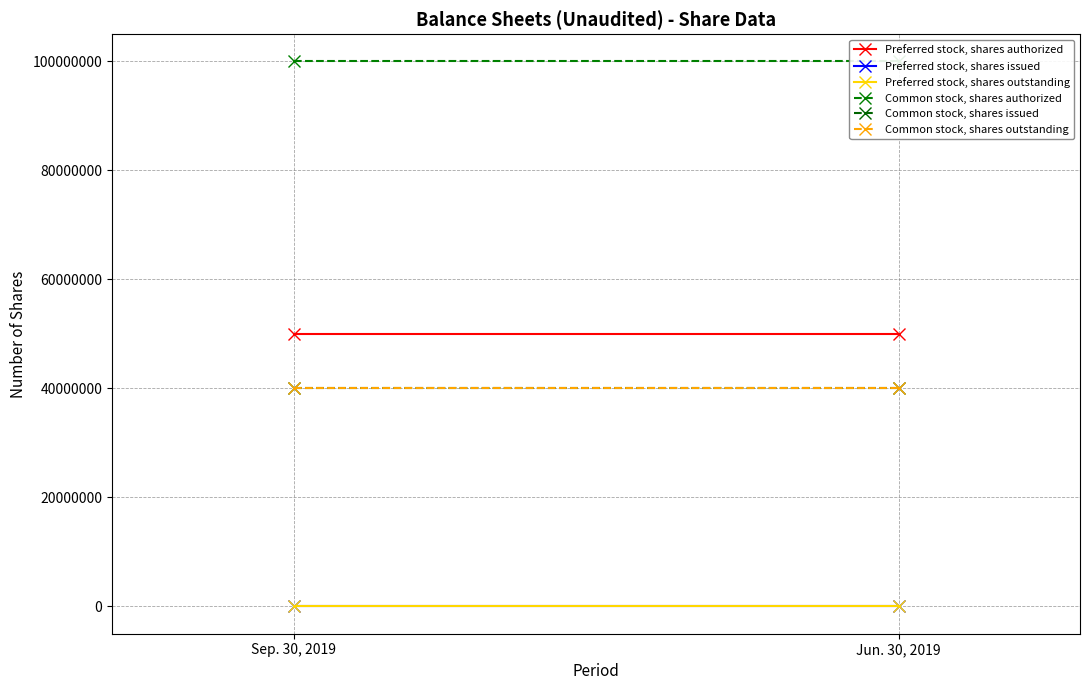

True or false: Common stock, shares outstanding has a value of 39999942 at Jun. 30, 2019.

True